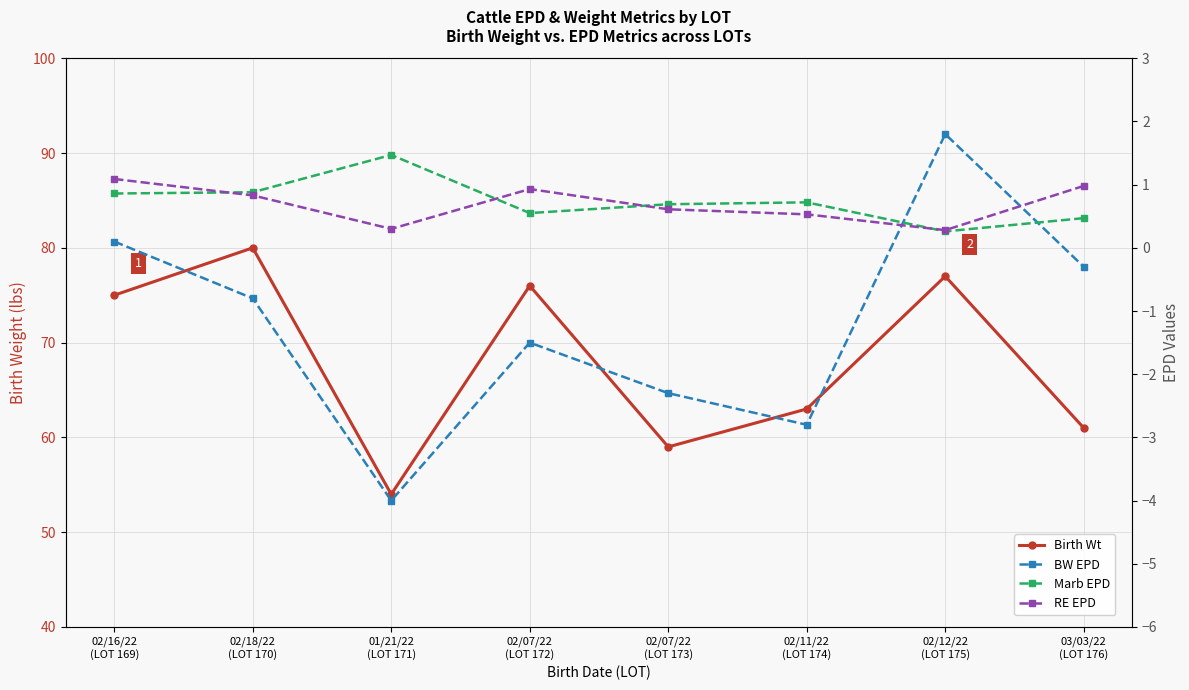

Reading right to left, what are all the values shown in this chart?

Birth Wt: 61.0	77.0	63.0	59.0	76.0	54.0	80.0	75.0
BW EPD: -0.3	1.8	-2.8	-2.3	-1.5	-4.0	-0.8	0.1
Marb EPD: 0.5	0.3	0.7	0.7	0.6	1.5	0.9	0.9
RE EPD: 1.0	0.3	0.5	0.6	0.9	0.3	0.8	1.1